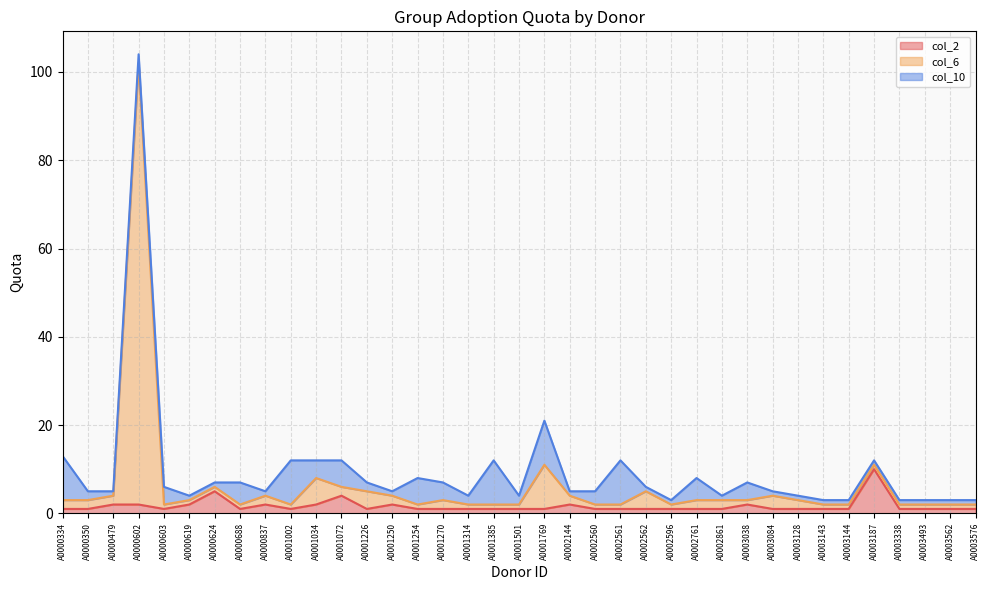

The col_2 series shows 1 at A0001002. True or false?

True